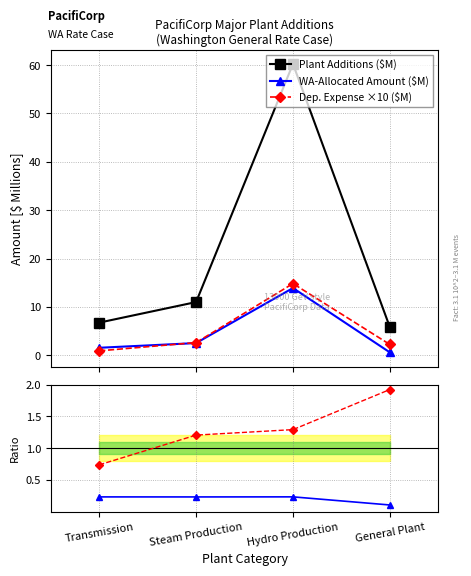

What is the value of the WA-Allocated Amount ($M) point at the 1st from the left?

1.6